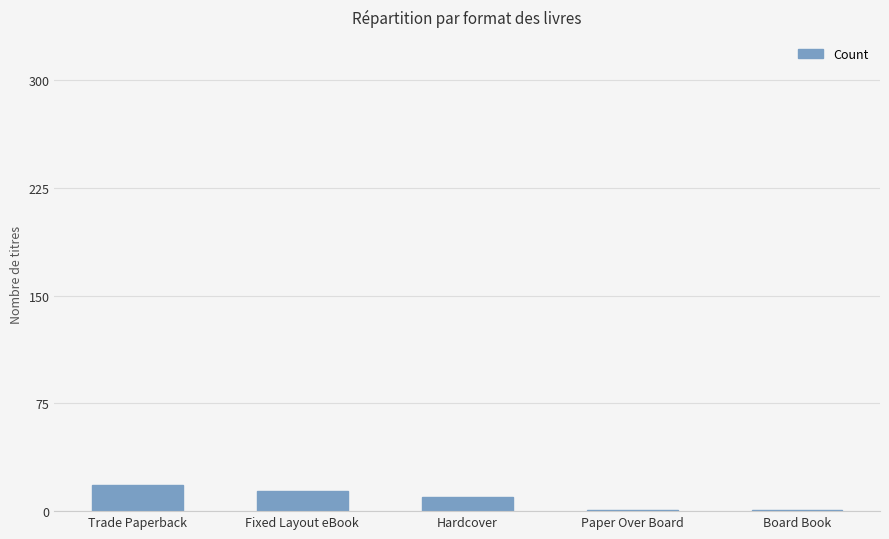

How many values are between 1 and 14?

4